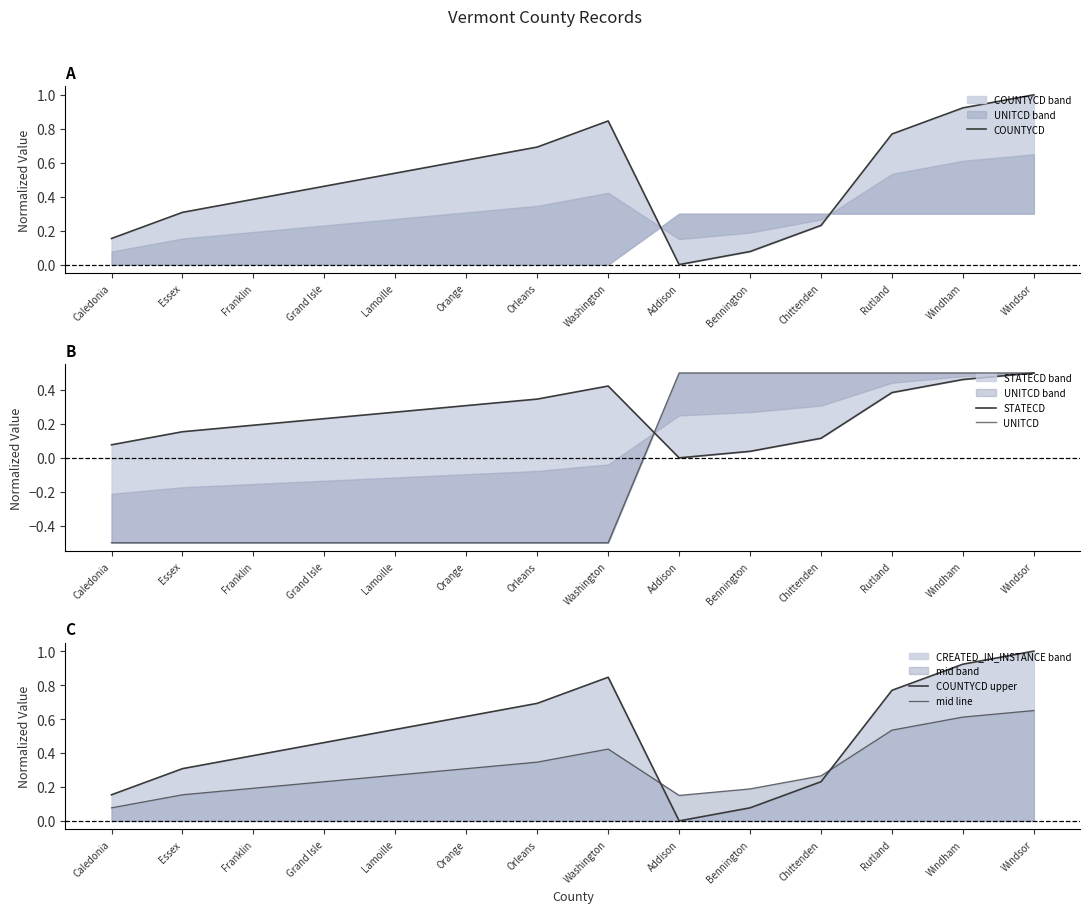

Which series has the largest total across all categories?

COUNTYCD